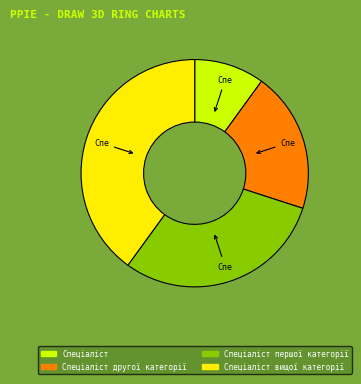

Is there a majority slice in this chart?

No